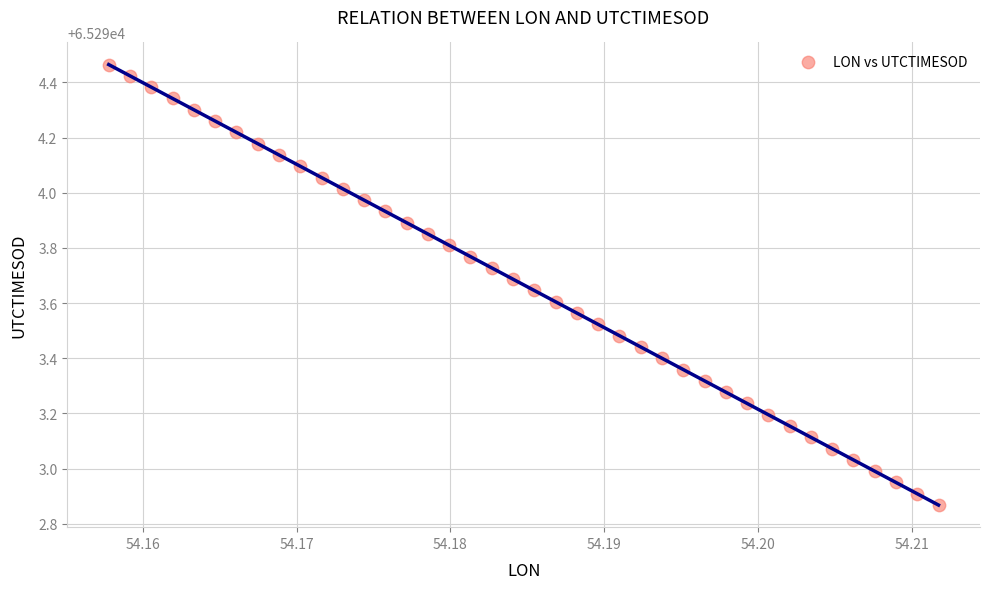

What is the range of Y values (max minus min)?

1.6